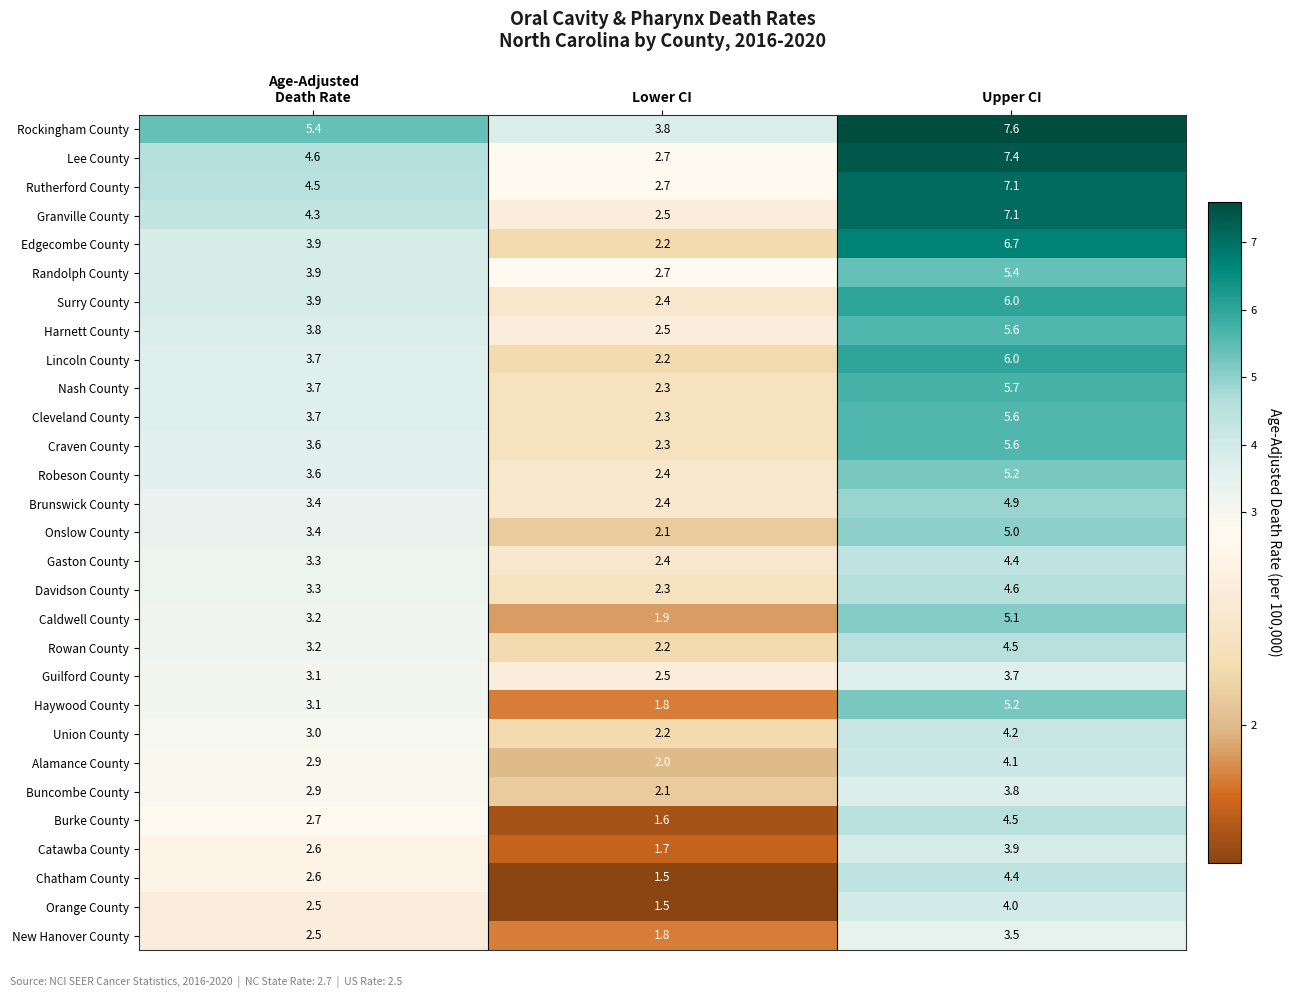

True or false: Orange County has a value of 0.3 at Lower CI.

False